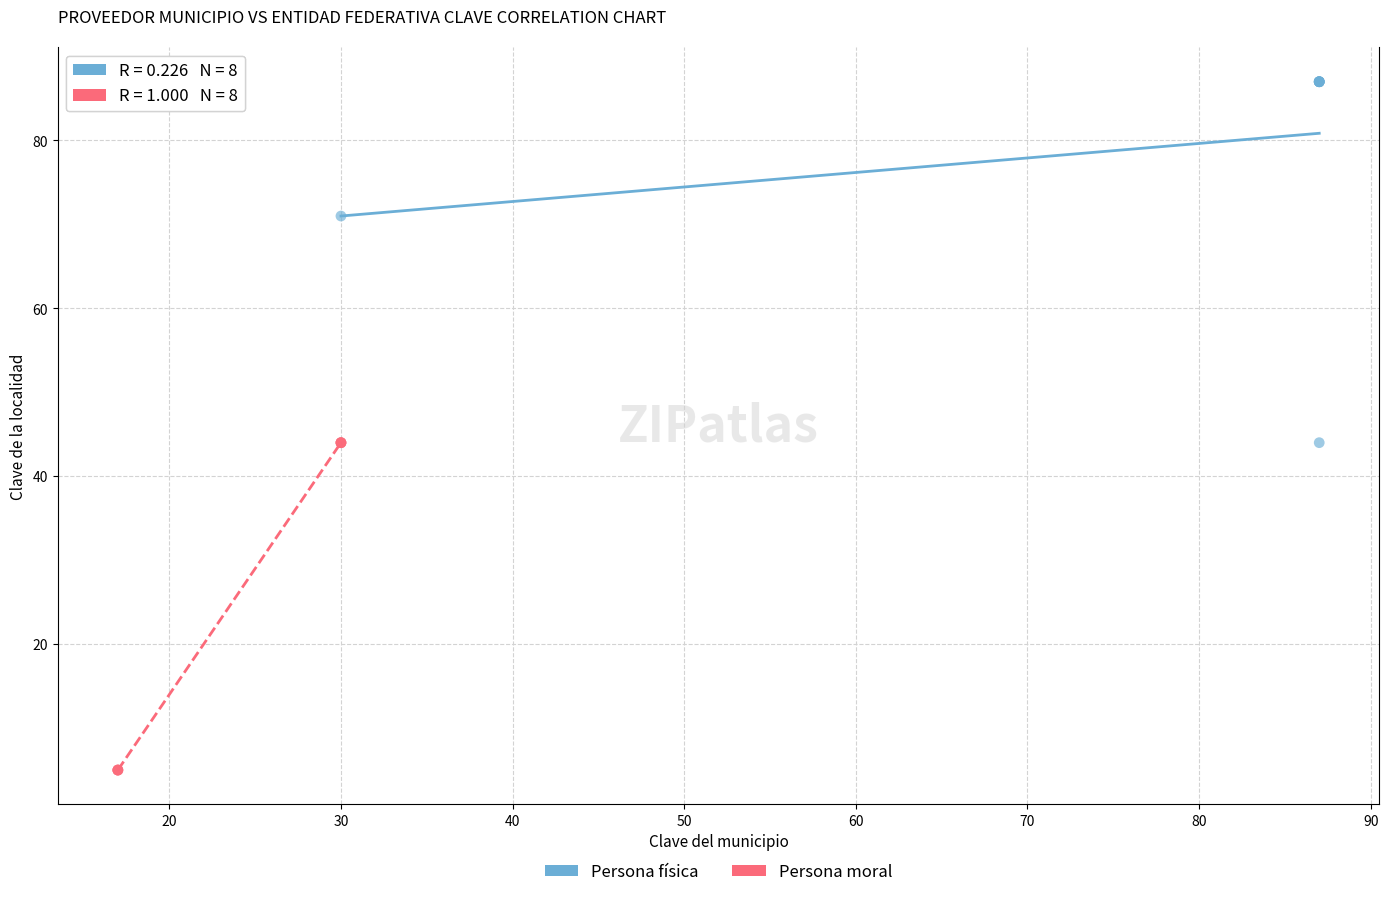

What are all the series names shown in the legend?

Persona física, Persona moral